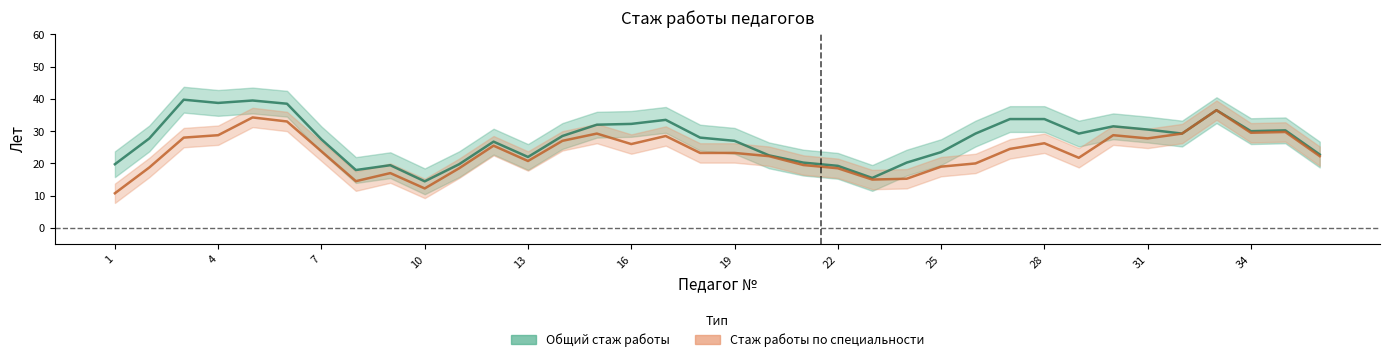

At which category does Общий стаж работы reach its first local valley?

8